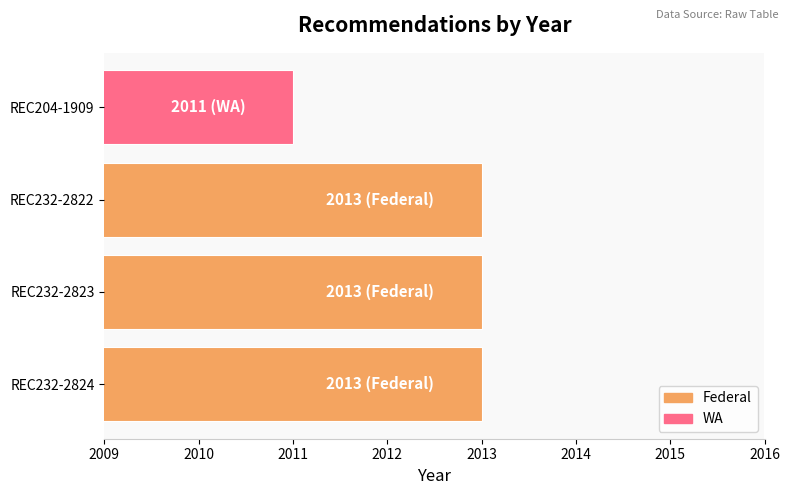

Which category has the lowest value across all series?

REC204-1909